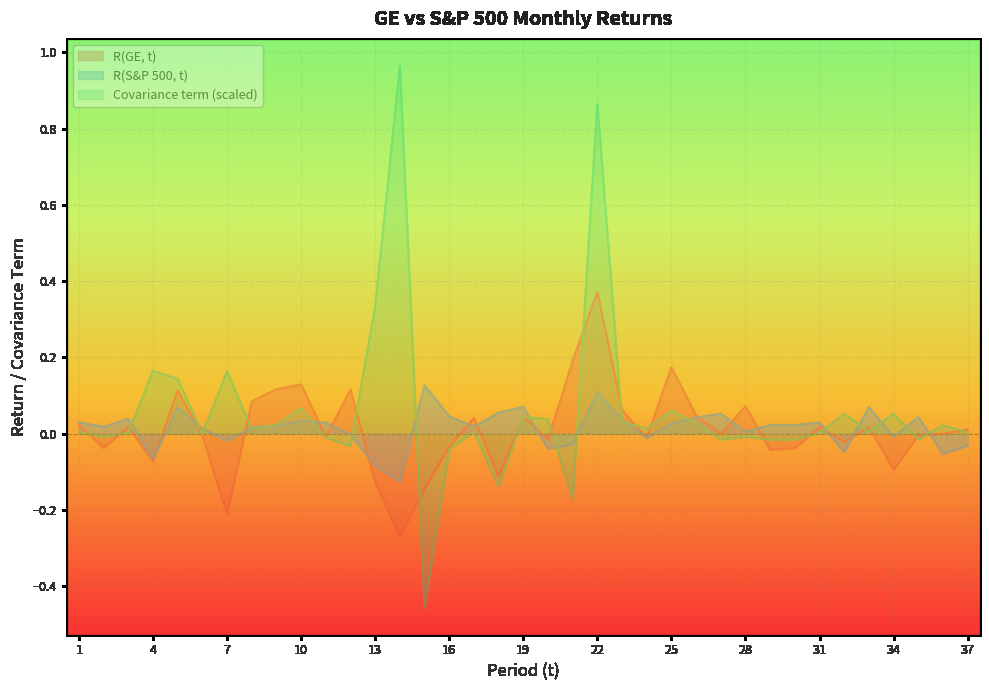

What is the greatest value displayed?

1.0